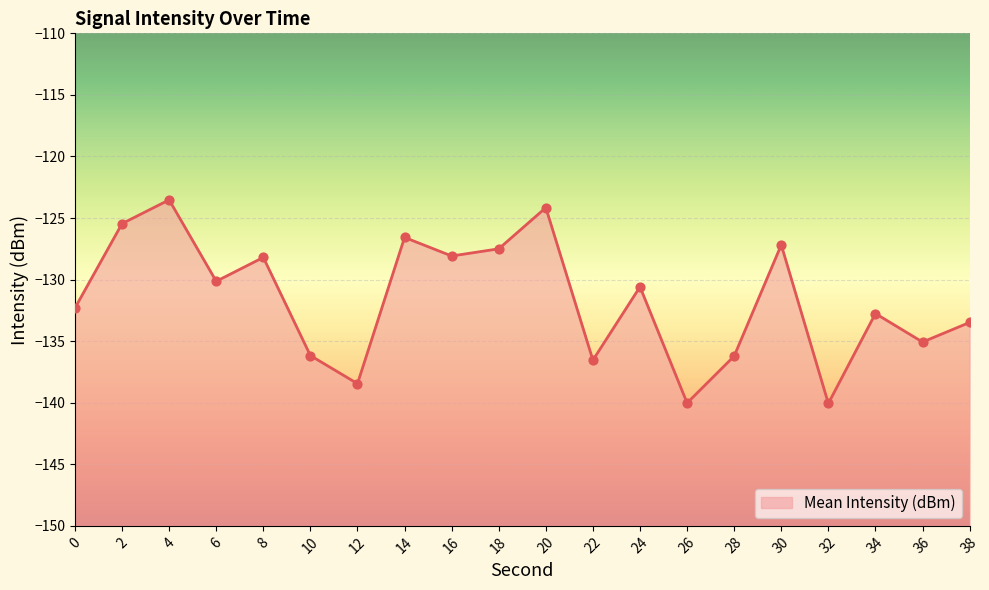

Between 24 and 12, which is larger?

24